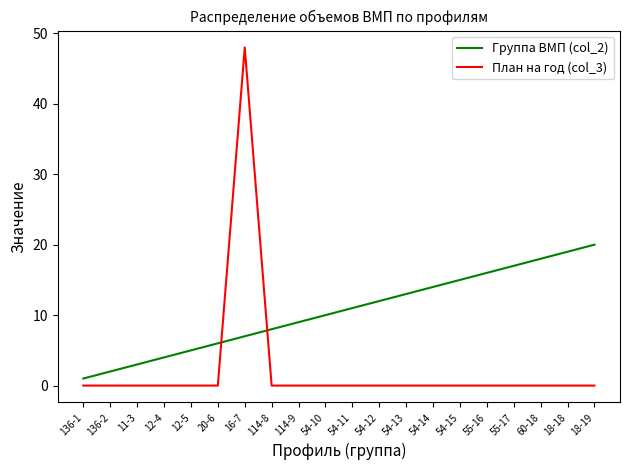

What position from the right is 114-8?

13